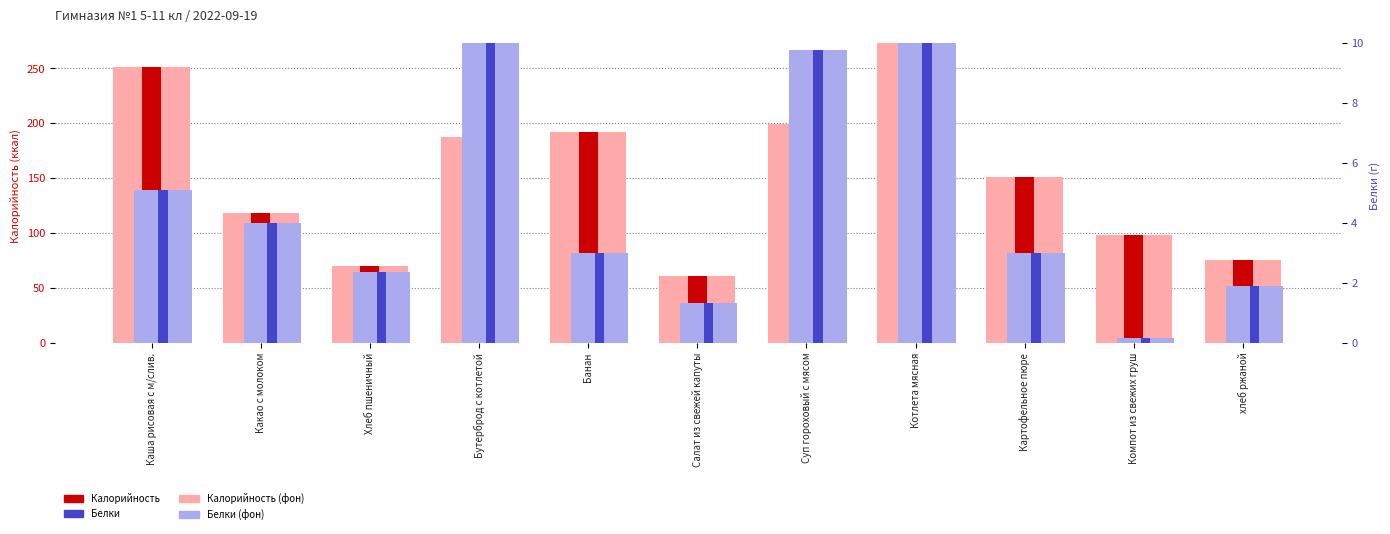

What is the difference between the Белки values at Картофельное пюре and Котлета мясная?

7.0